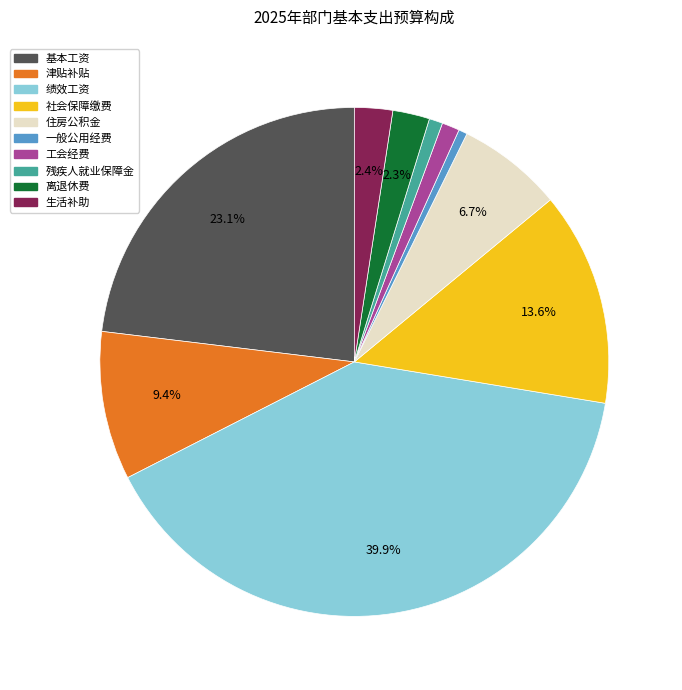

Is it true that 工会经费 is 9% of the pie?

False